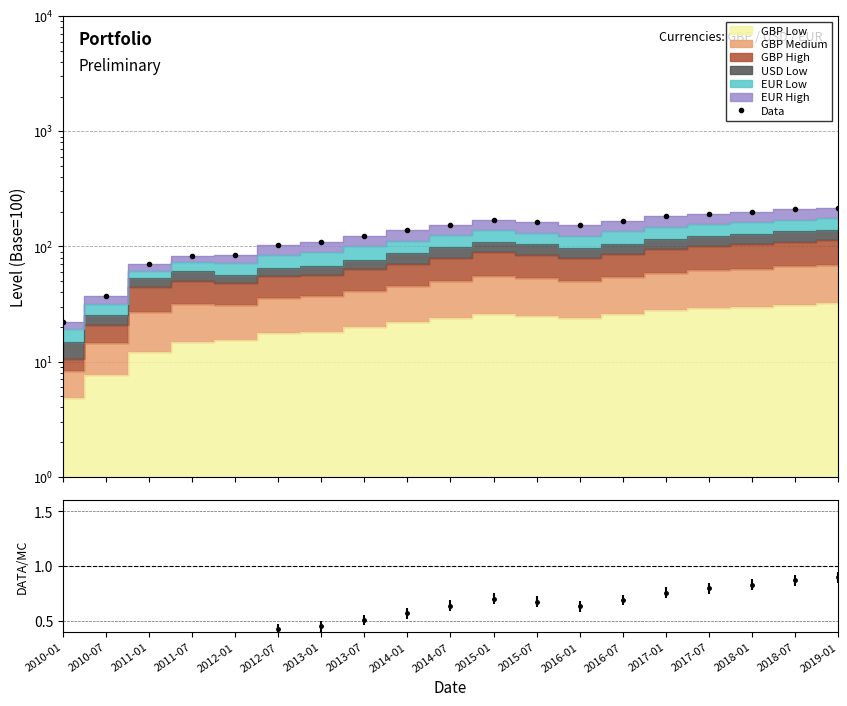

Reading right to left, list all the values displayed in this chart.

2019-01=217.0	2018-07=210.0	2018-01=201.0	2017-07=193.0	2017-01=183.0	2016-07=167.0	2016-01=153.0	2015-07=163.0	2015-01=170.0	2014-07=154.0	2014-01=138.0	2013-07=123.0	2013-01=109.0	2012-07=103.2	2012-01=83.8	2011-07=83.2	2011-01=70.2	2010-07=37.1	2010-01=21.9